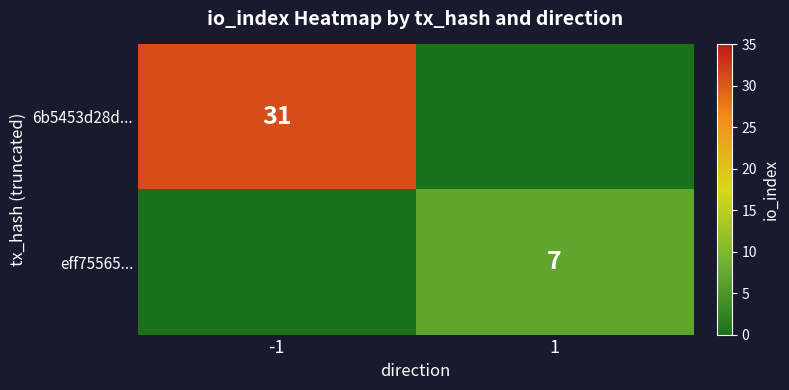

The value of 6b5453d28d... at -1 is 20. True or false?

False